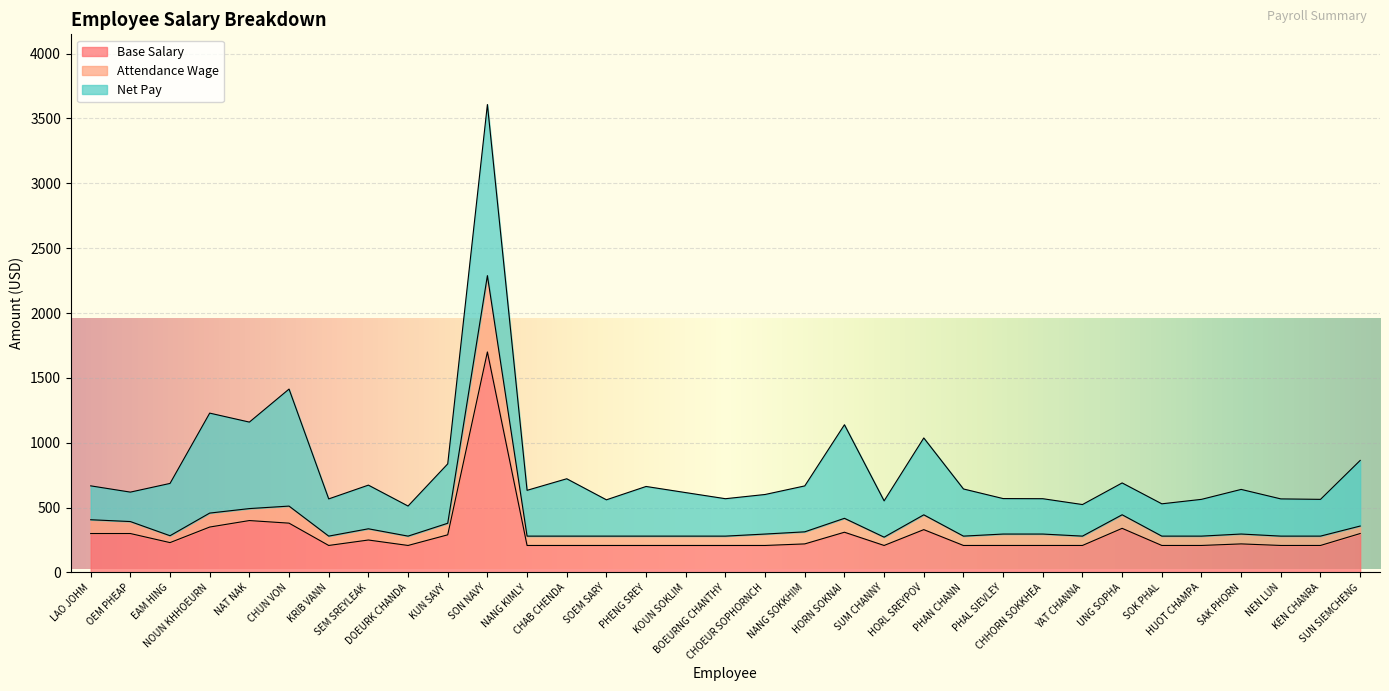

What is the minimum value for Base Salary?

208.0